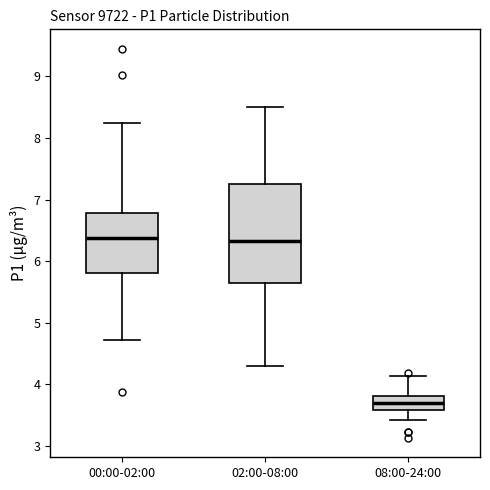

Which box's median line is the lowest?

08:00-24:00